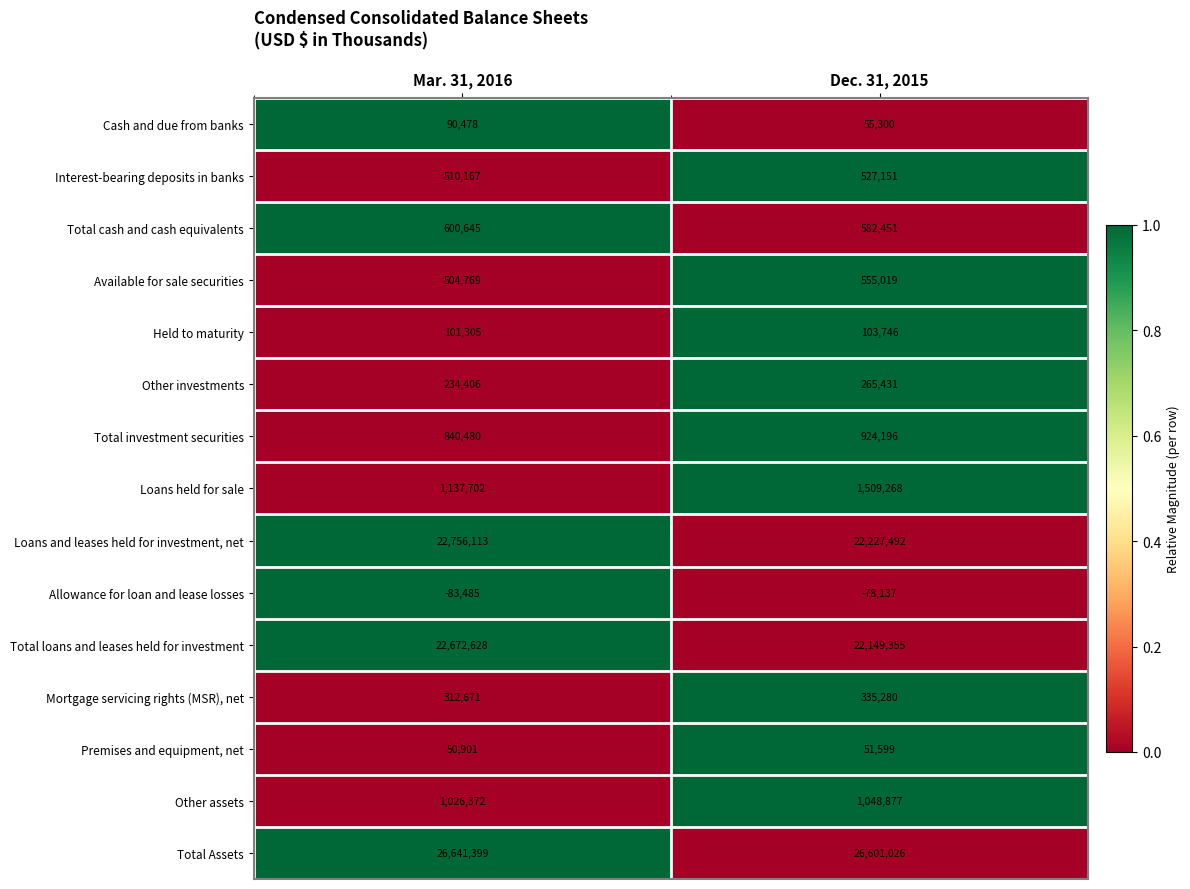

True or false: Interest-bearing deposits in banks has a value of 527151 at Dec. 31, 2015.

True